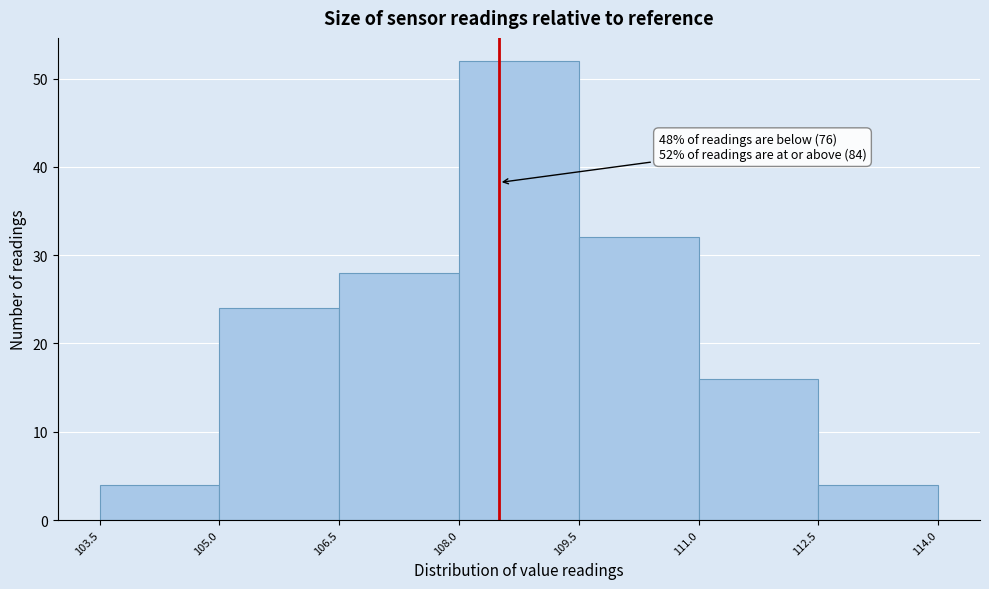

Which range on the x-axis has the tallest bar?

108.0 to 109.5